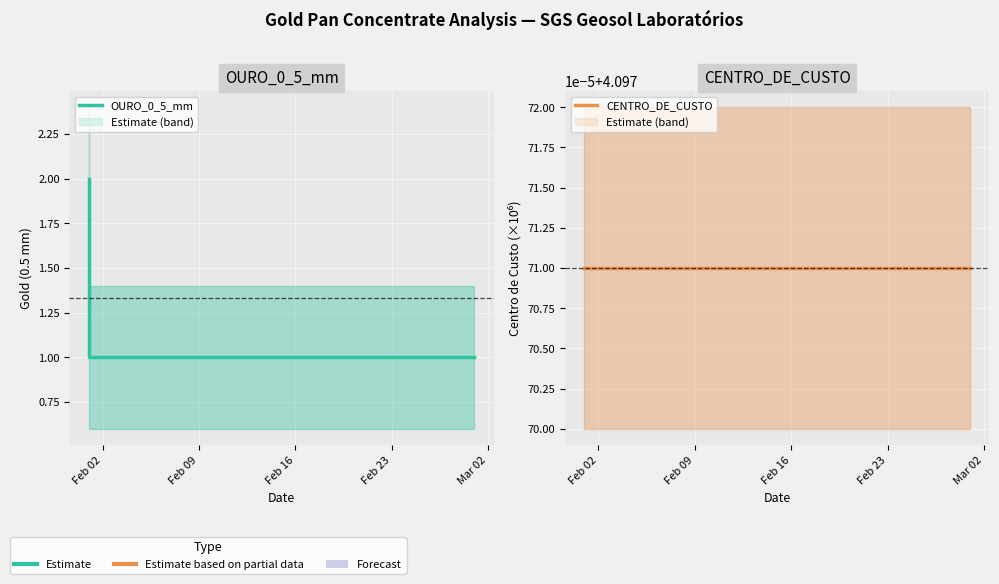

How many lines are shown in the chart?

2